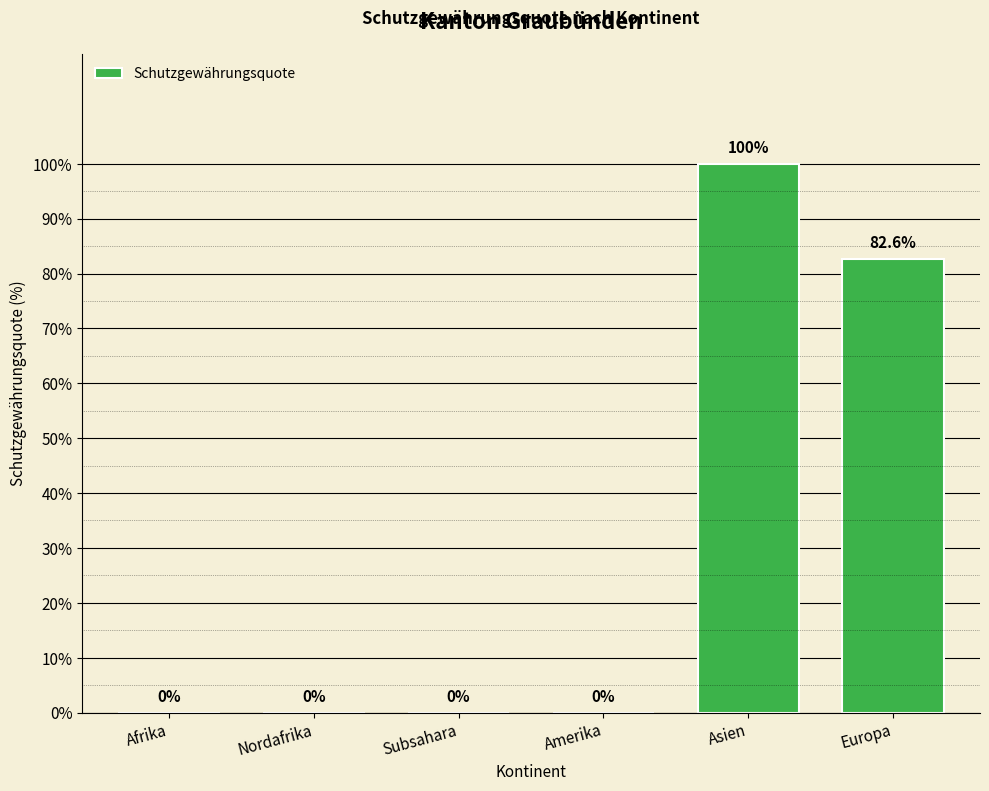

Reading left to right, what are all the values shown in this chart?

Afrika=0.0	Nordafrika=0.0	Subsahara=0.0	Amerika=0.0	Asien=100.0	Europa=82.6